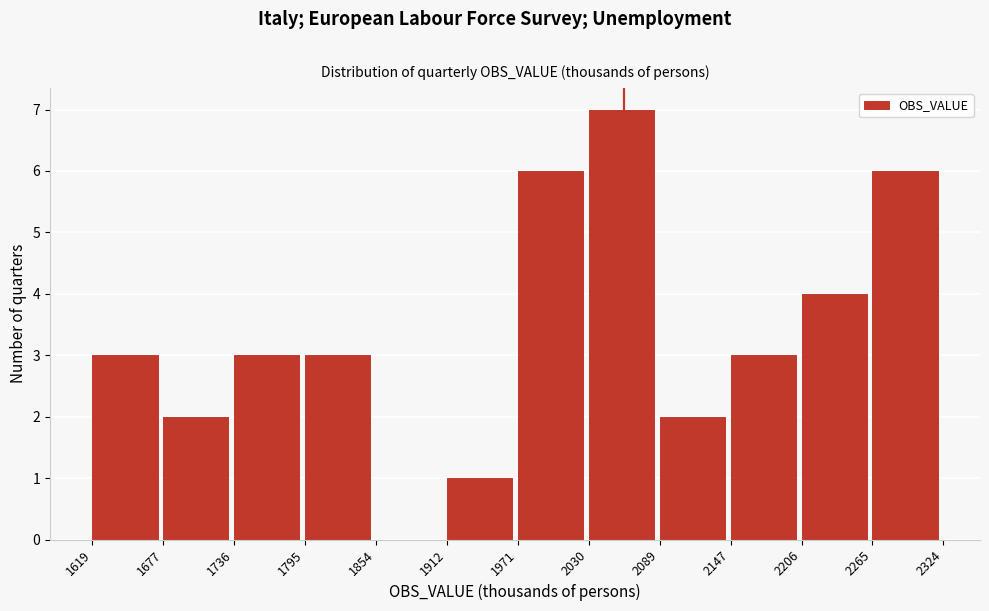

What is the height of the bar covering 2265 to 2324 on the x-axis? The values are not printed on the chart, so give them approximately, as read against the axis.

6